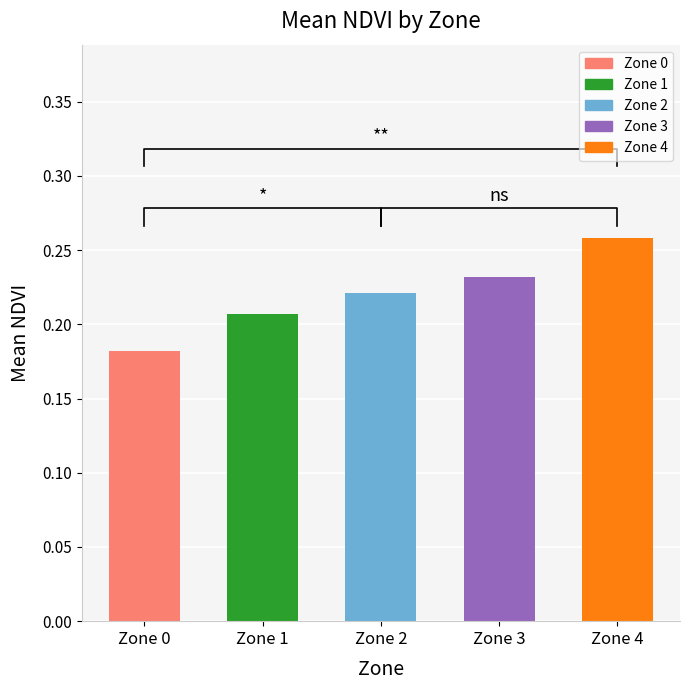

What is the difference between the maximum and minimum values?

0.1